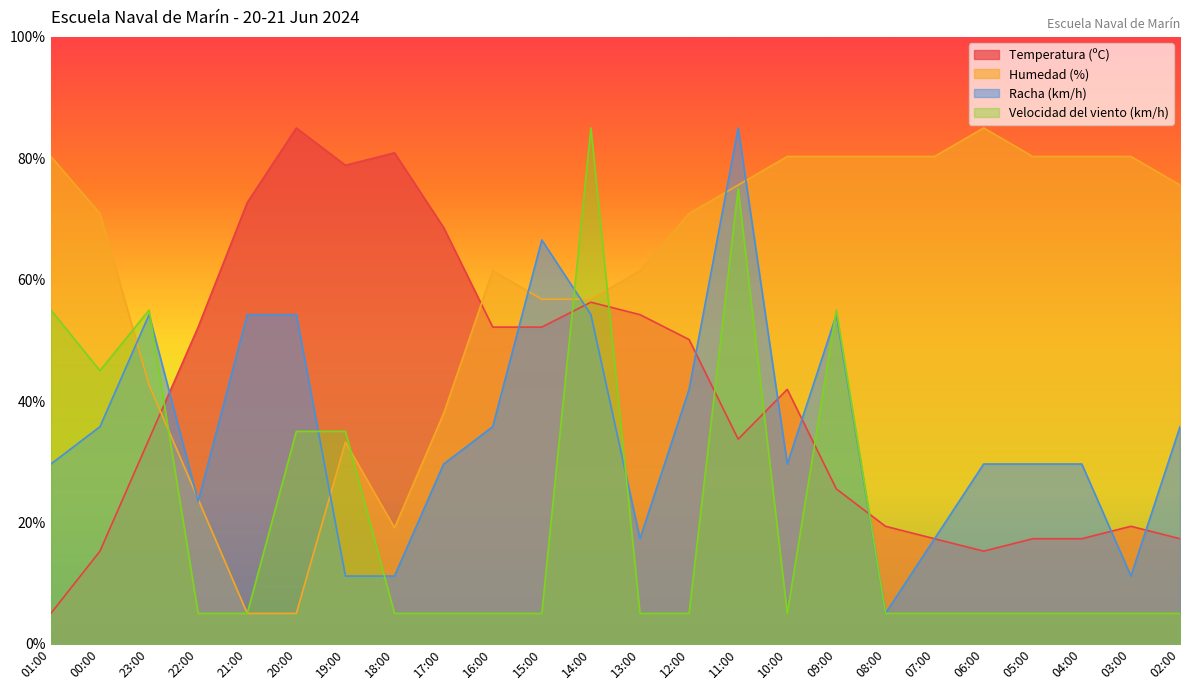

Between 21:00 and 16:00, which is larger?

21:00